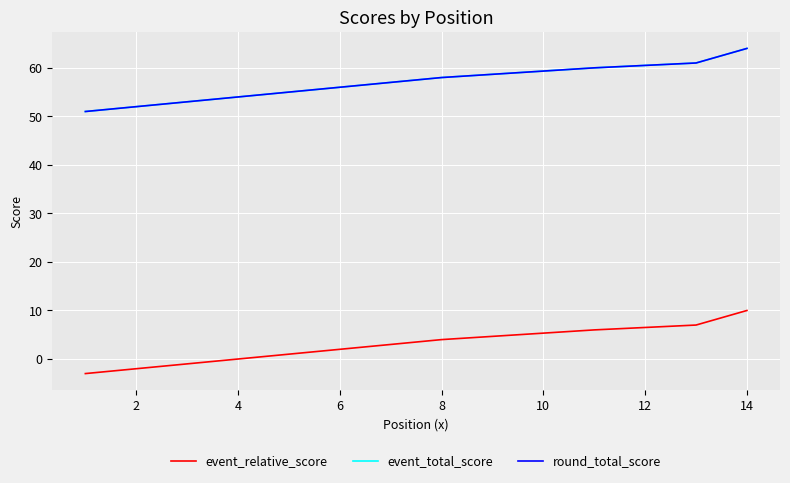

How many data points does each series have?

14